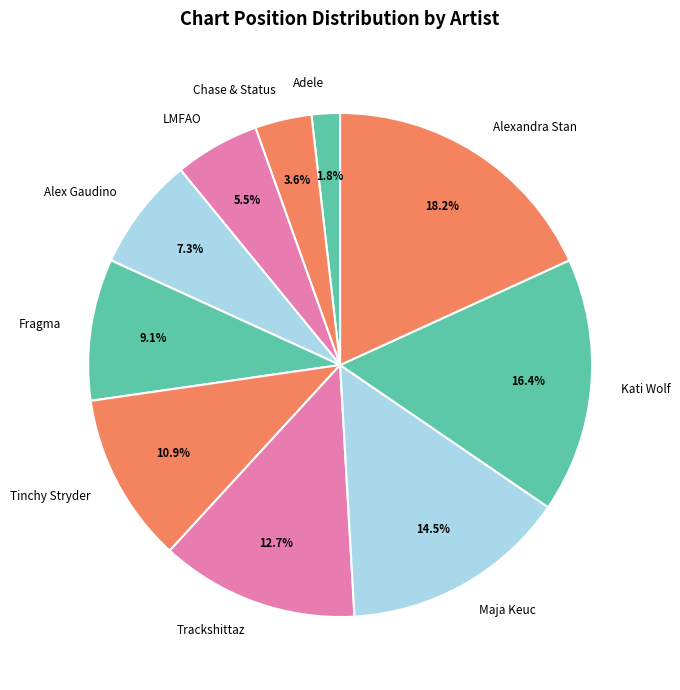

Do Maja Keuc and Chase & Status together represent more than half of the pie?

No